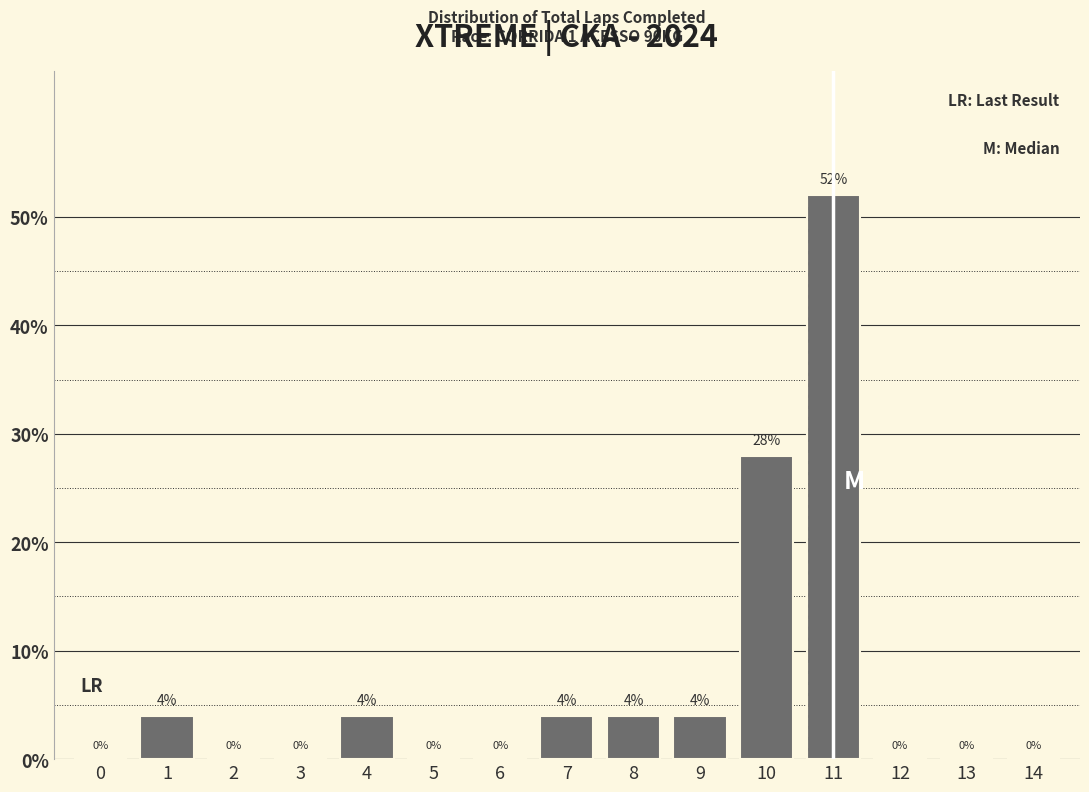

Reading left to right, extract all data points from this chart.

0=0.0	1=4.0	2=0.0	3=0.0	4=4.0	5=0.0	6=0.0	7=4.0	8=4.0	9=4.0	10=28.0	11=52.0	12=0.0	13=0.0	14=0.0